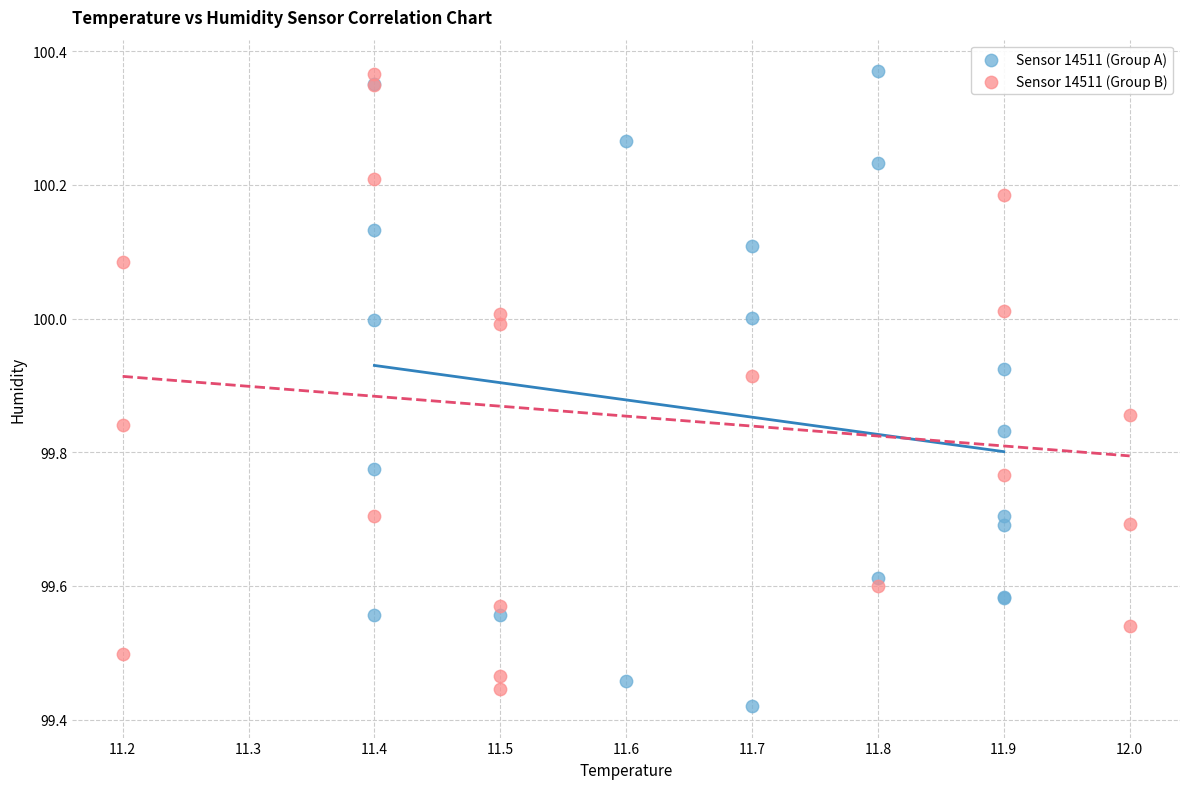

What are all the series names shown in the legend?

Sensor 14511 (Group A), Sensor 14511 (Group B)